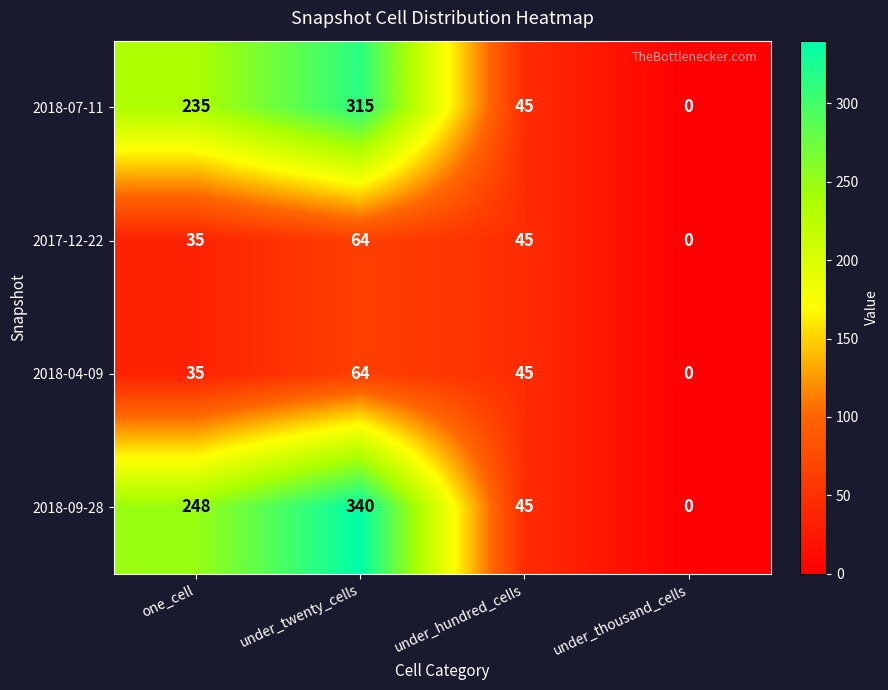

Count the number of categories in the chart.

4